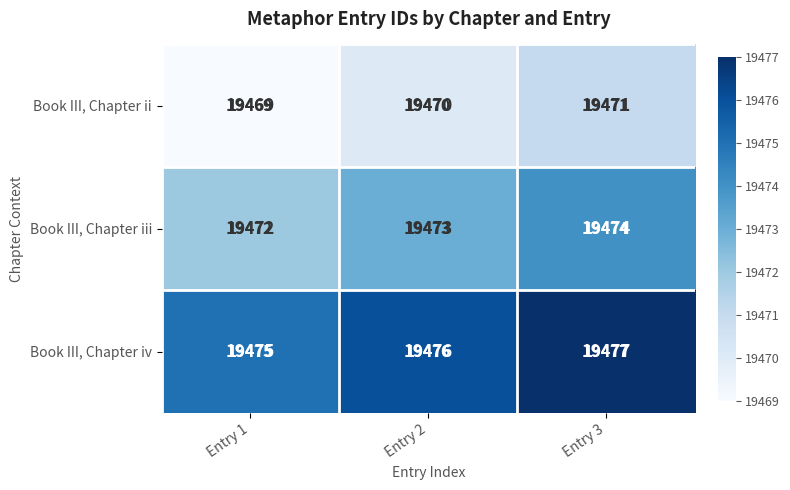

The value of Book III, Chapter iii at Entry 2 is 19473. True or false?

True